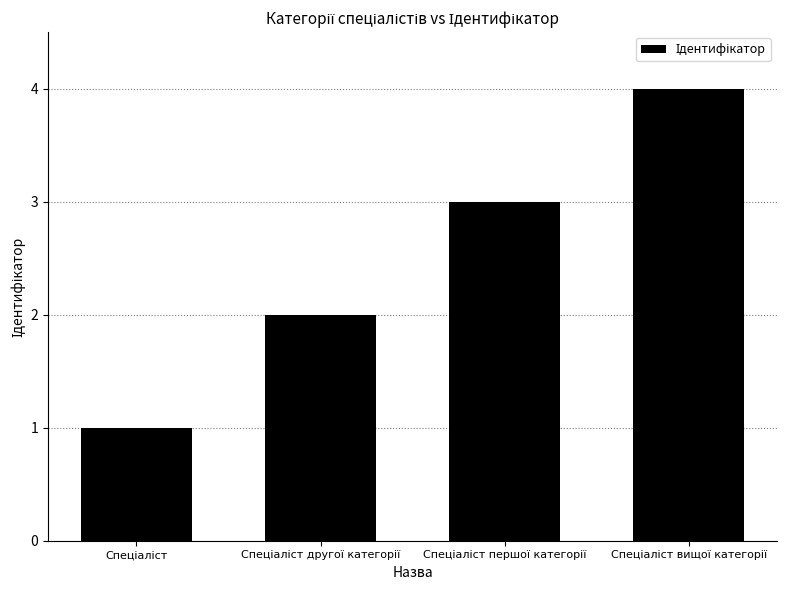

What is the greatest value displayed?

4